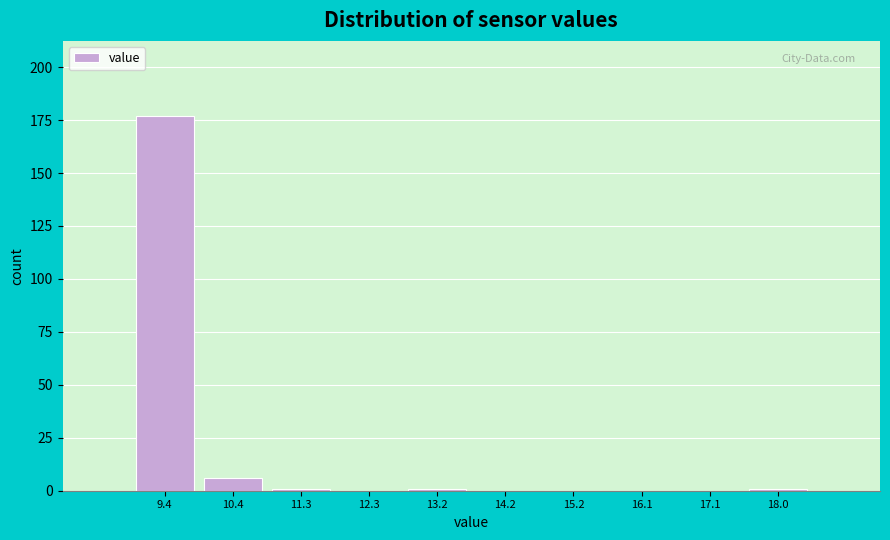

Reading left to right, transcribe all the data shown in this chart.

9.4=177	10.4=6	11.3=1	12.3=0	13.2=1	14.2=0	15.2=0	16.1=0	17.1=0	18.0=1